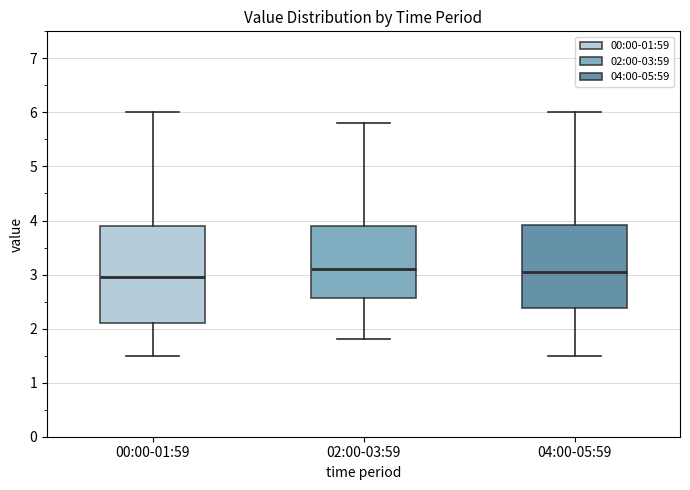

Reading left to right, read every box against the y-axis: the position of its median line, the range the box covers, and the ends of its whiskers. The values are not printed on the chart, so give them approximately, as read against the axis.

00:00-01:59: median 3.0, box 2.1 to 3.9, whiskers 1.5 to 6.0
02:00-03:59: median 3.1, box 2.6 to 3.9, whiskers 1.8 to 5.8
04:00-05:59: median 3.1, box 2.4 to 3.9, whiskers 1.5 to 6.0